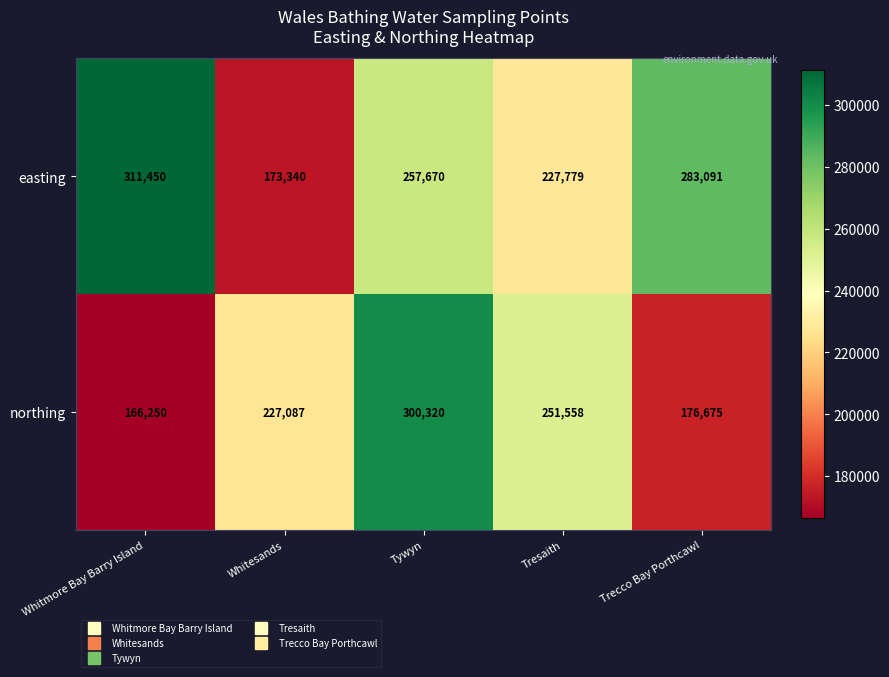

What is the sum of the easting values at Whitmore Bay Barry Island and Trecco Bay Porthcawl?

594541